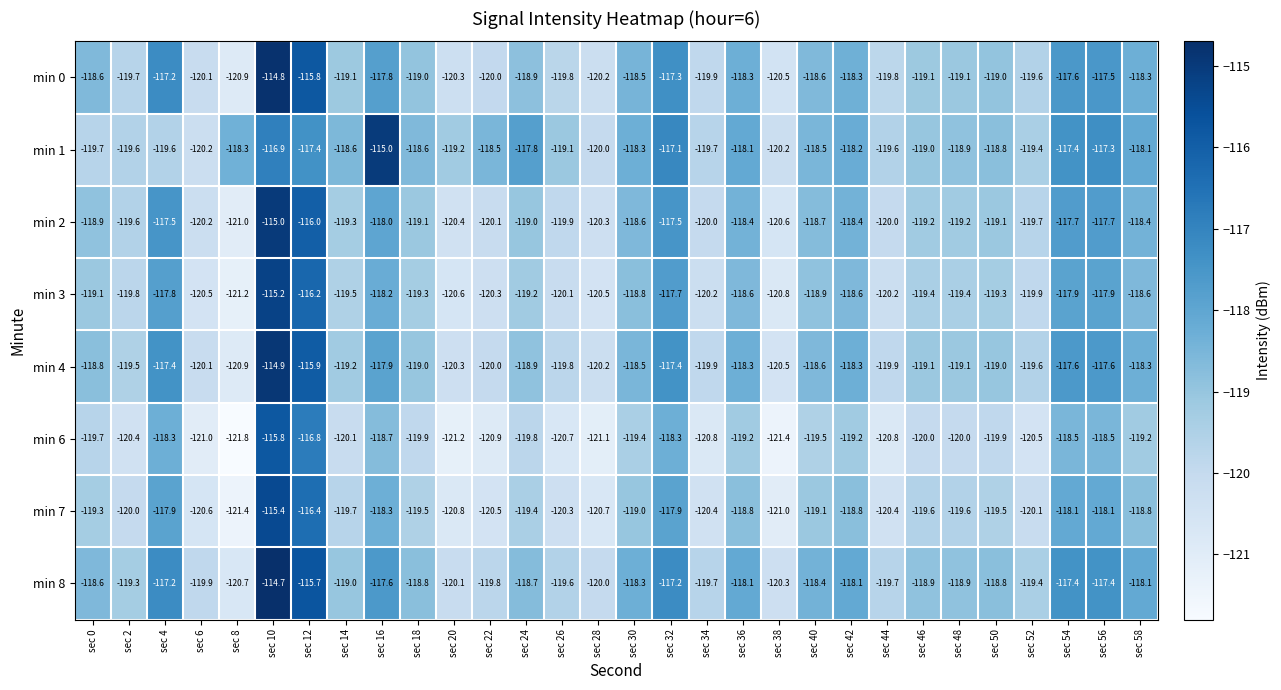

How many values in the min 6 series are below -119?

23